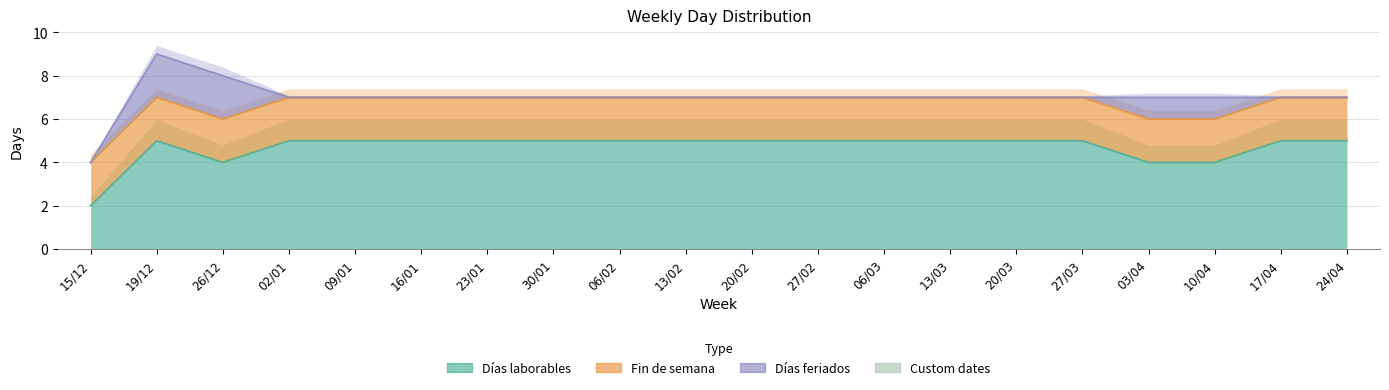

Reading right to left, transcribe all the data shown in this chart.

Días laborables: 5	5	4	4	5	5	5	5	5	5	5	5	5	5	5	5	5	4	5	2
Fin de semana: 2	2	2	2	2	2	2	2	2	2	2	2	2	2	2	2	2	2	2	2
Días feriados: 0	0	1	1	0	0	0	0	0	0	0	0	0	0	0	0	0	2	2	0
Custom dates: 0	0	0	0	0	0	0	0	0	0	0	0	0	0	0	0	0	0	0	0
Horas de trabajo: 0	0	0	0	0	0	0	0	0	0	0	0	0	0	0	0	0	0	0	0